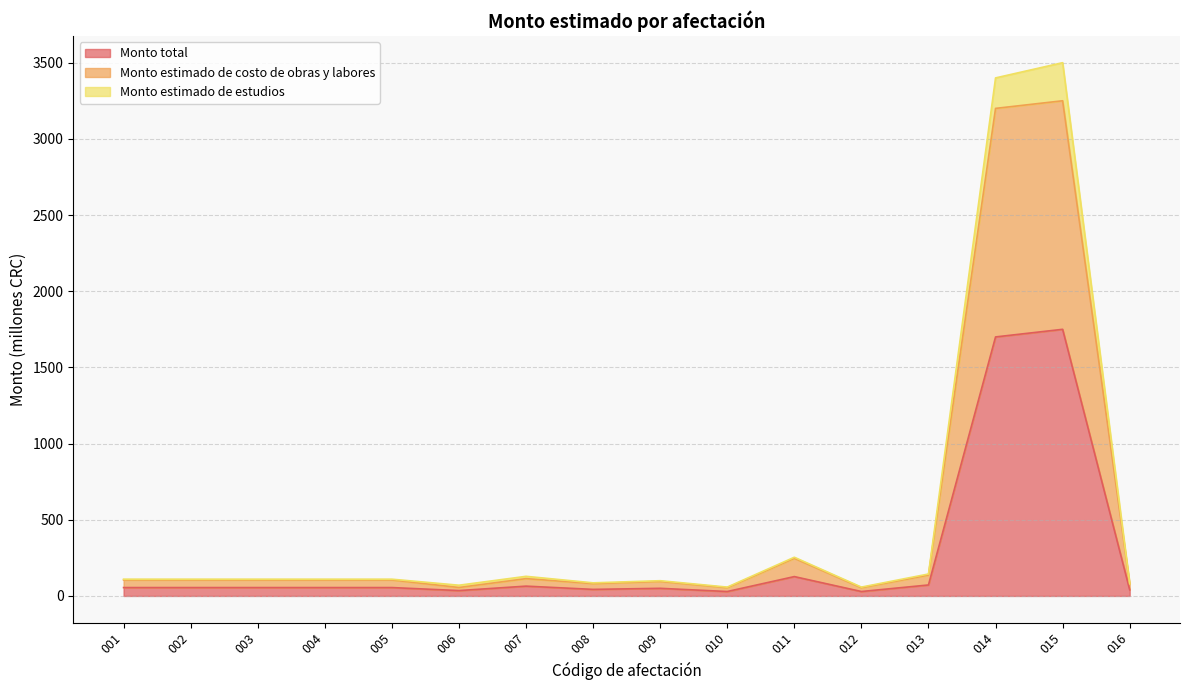

Which series has the largest range (max minus min)?

Monto estimado de estudios